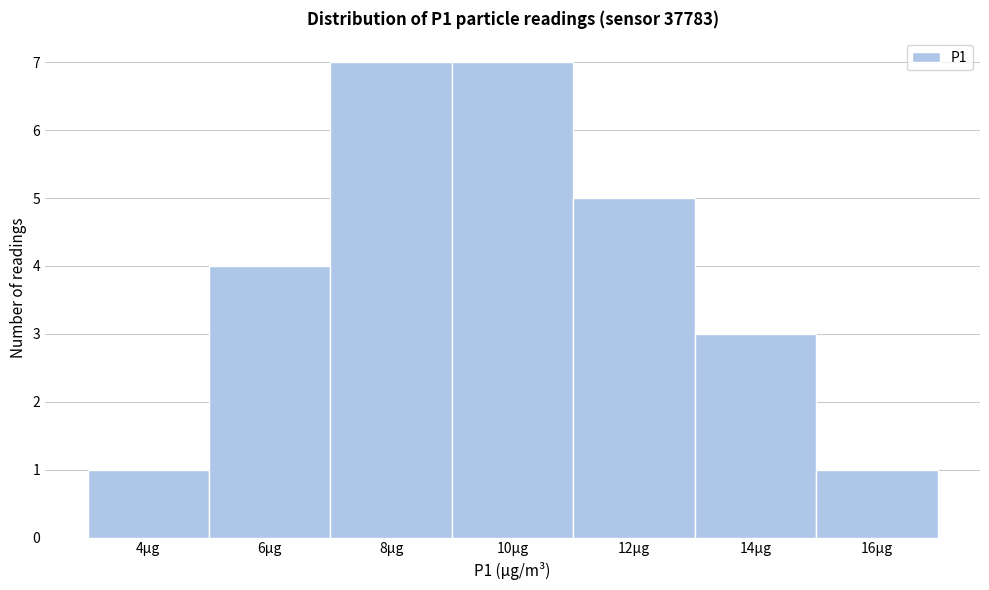

Reading left to right, transcribe all the data shown in this chart.

1	4	7	7	5	3	1